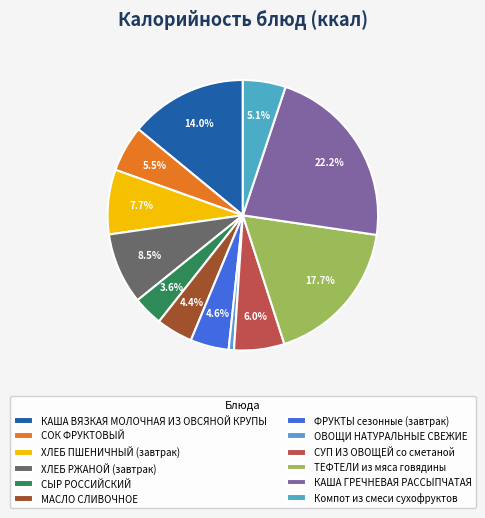

To the nearest percent, what is the difference between the СОК ФРУКТОВЫЙ and ТЕФТЕЛИ из мяса говядины slice percentages?

12%